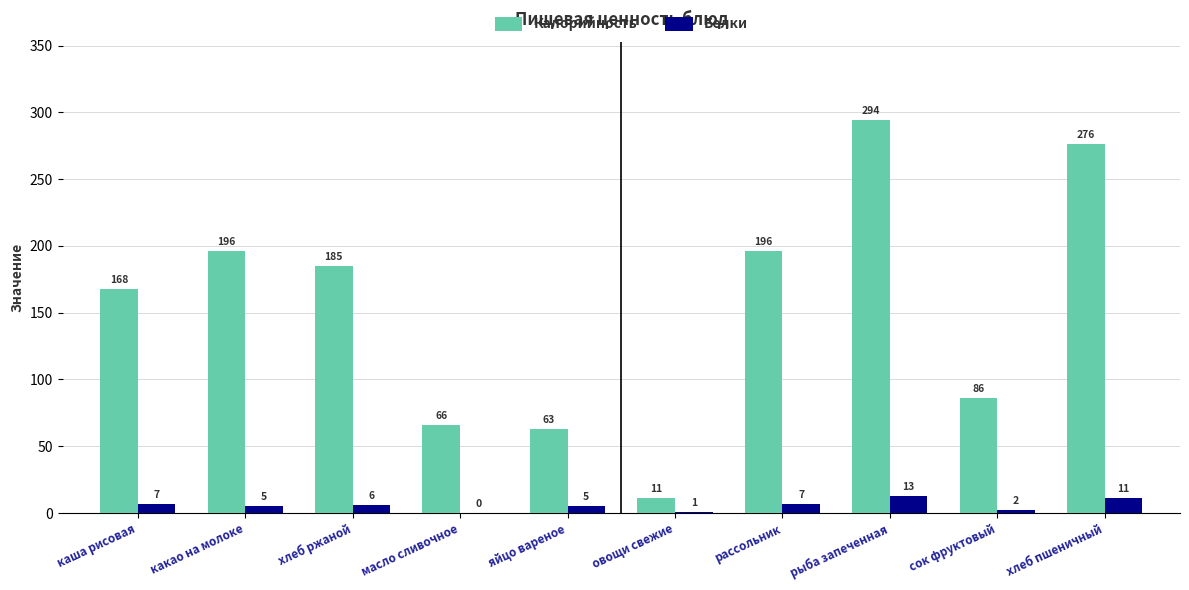

Does the chart contain stacked bars?

No